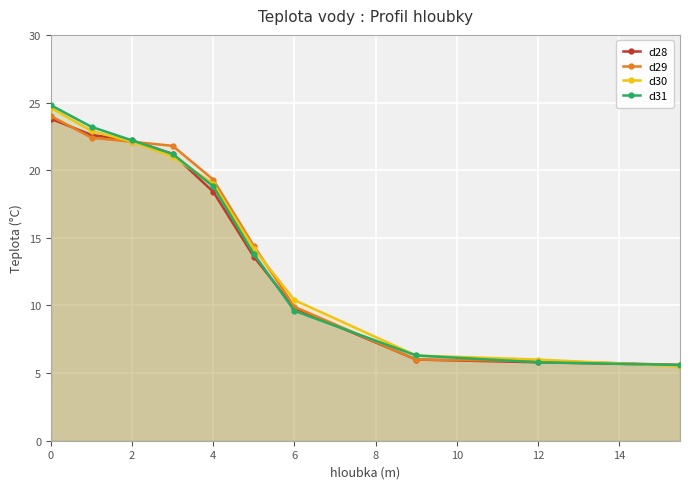

What is the maximum value for d30?

24.6